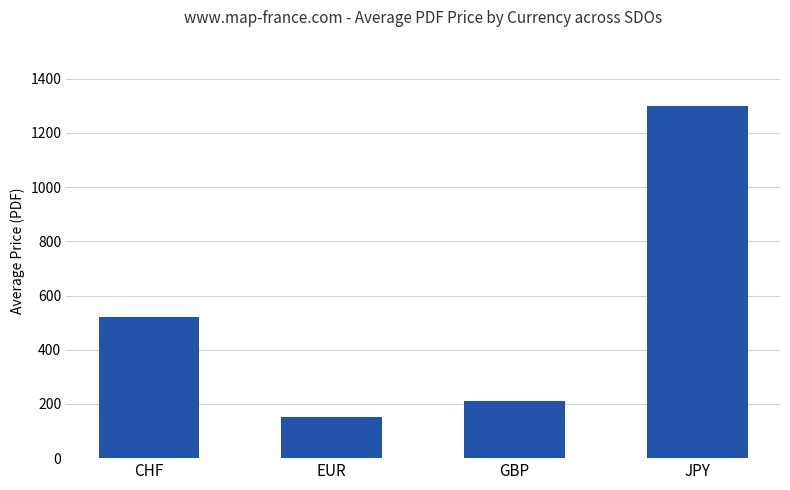

Count the number of values greater than 522.

2